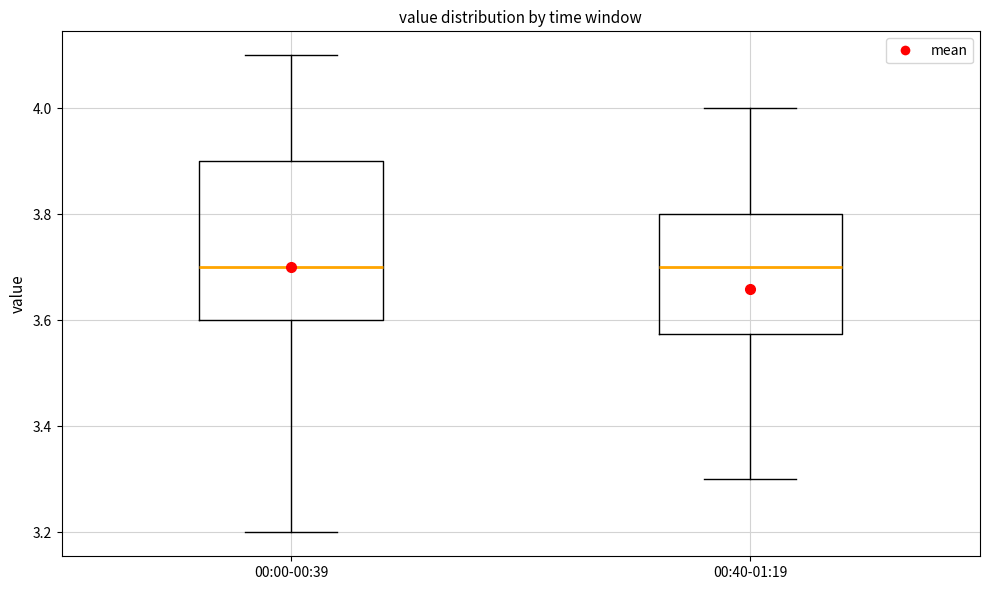

Reading left to right, transcribe this box plot: for each box, give where its median line is, the range the box spans, and where its two whiskers end, as read against the y-axis. The values are not printed on the chart, so give them approximately, as read against the axis.

00:00-00:39: median 3.70, box 3.60 to 3.90, whiskers 3.20 to 4.10
00:40-01:19: median 3.70, box 3.58 to 3.80, whiskers 3.30 to 4.00